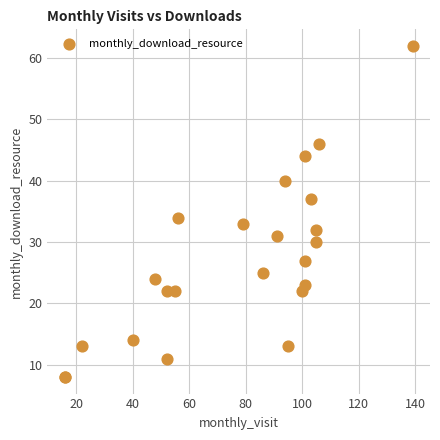

What Y value in the scatter plot is closest to 35?

34